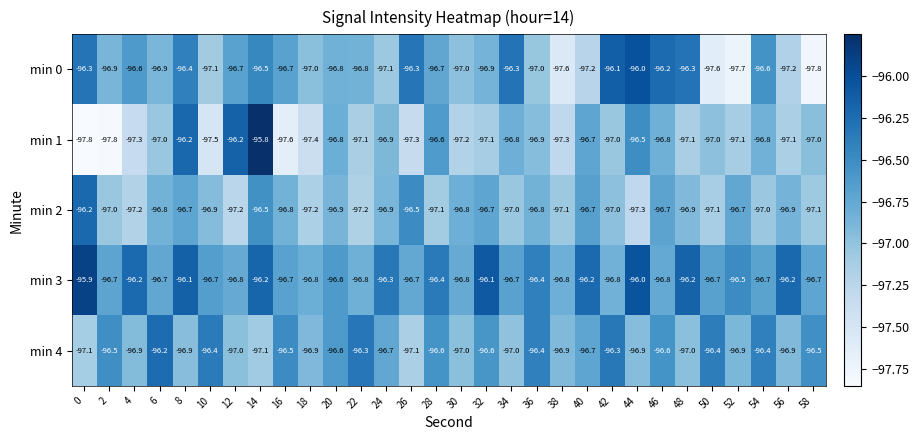

What is the sum of all min 2 values?

-2906.9